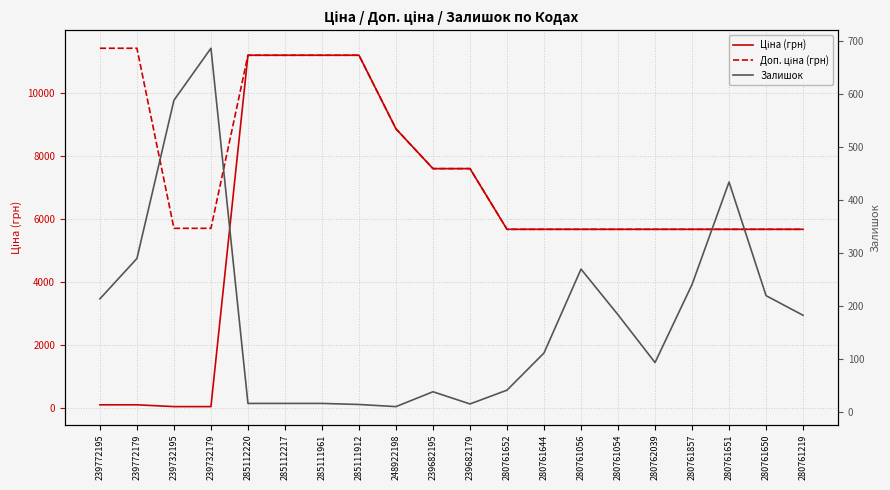

What is the label of the 18th point from the right?

239732195